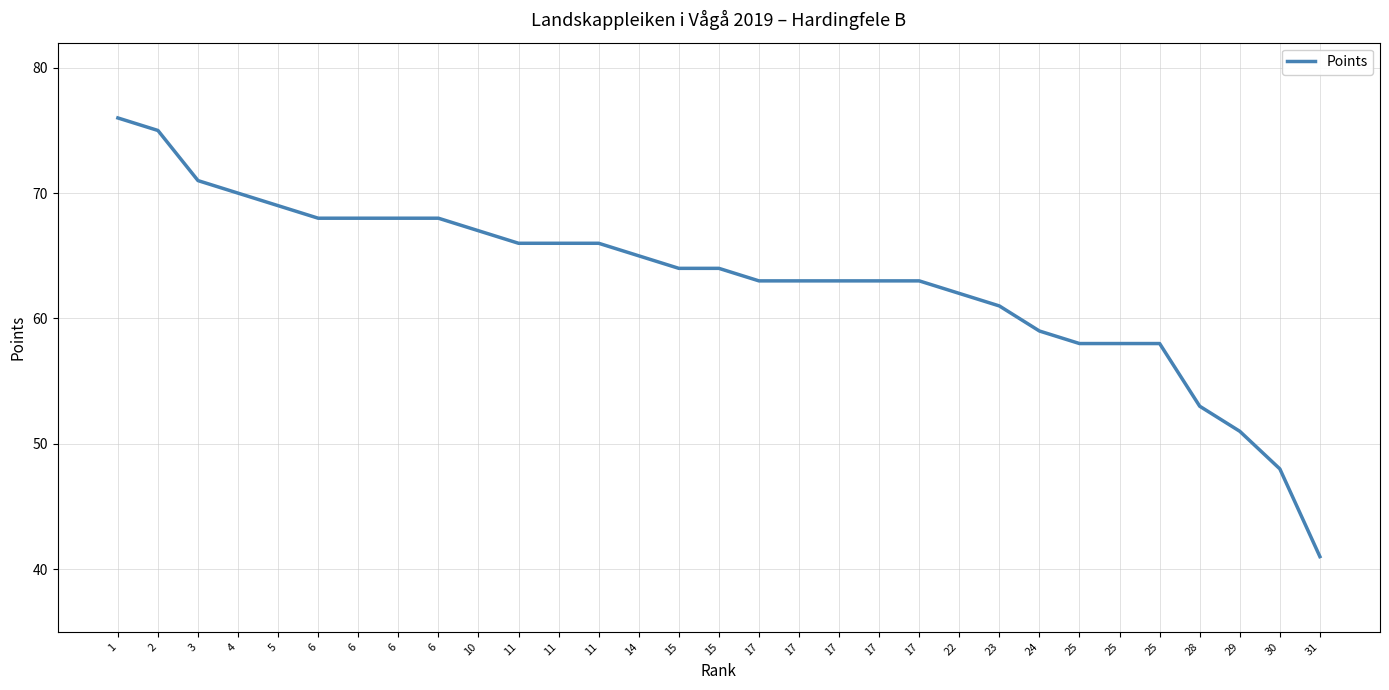

Does the chart have visible grid lines?

Yes